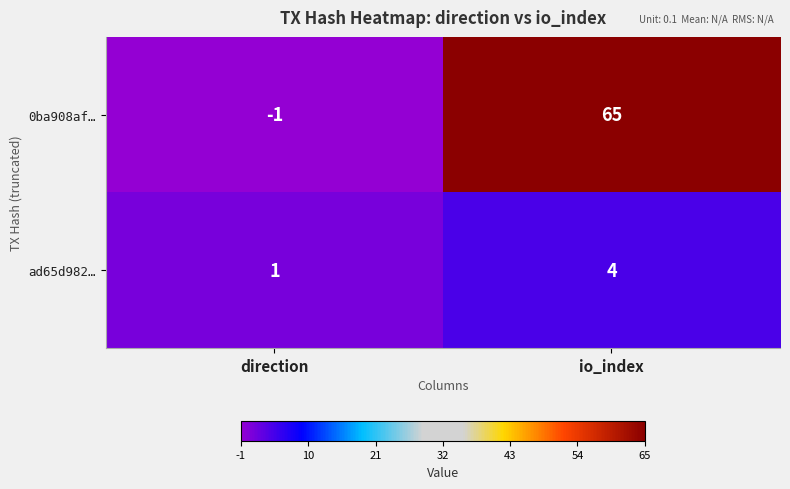

Between direction and io_index, which series saw the biggest shift?

0ba908af…